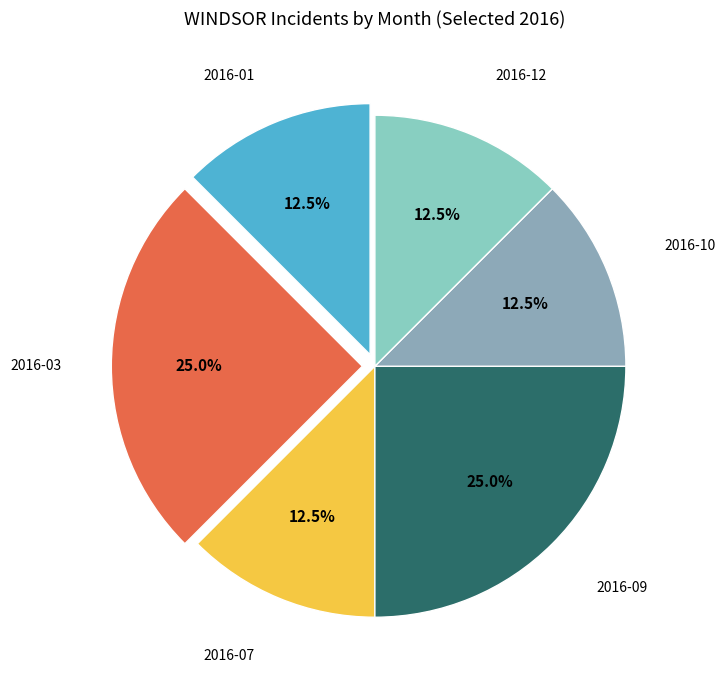

To the nearest percent, what is the average slice percentage?

17%